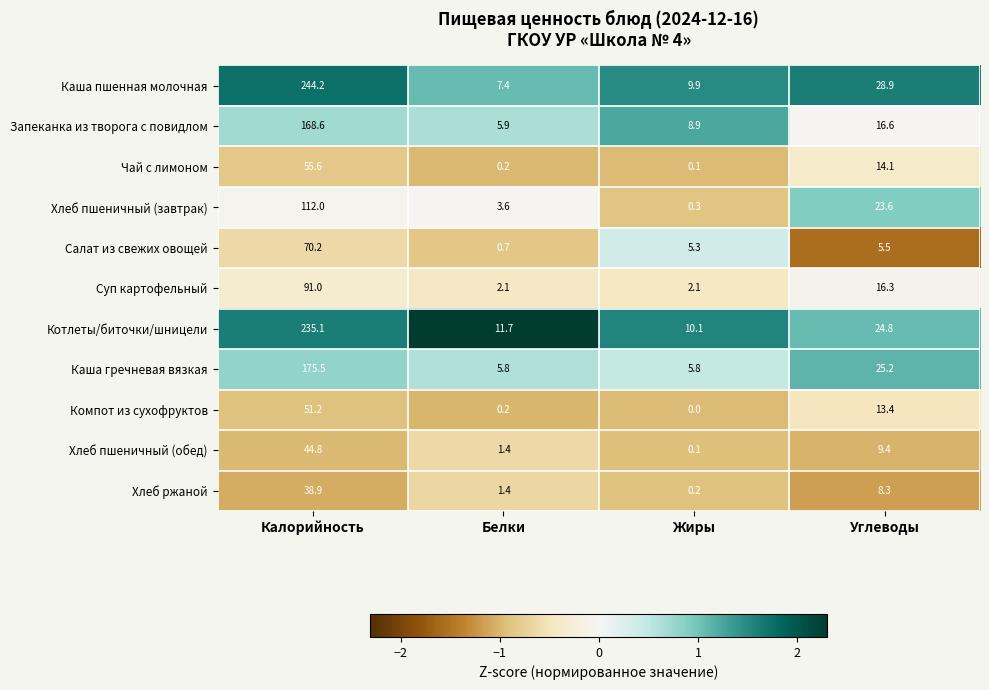

True or false: Котлеты/биточки/шницели has a value of 16.6 at Белки.

False